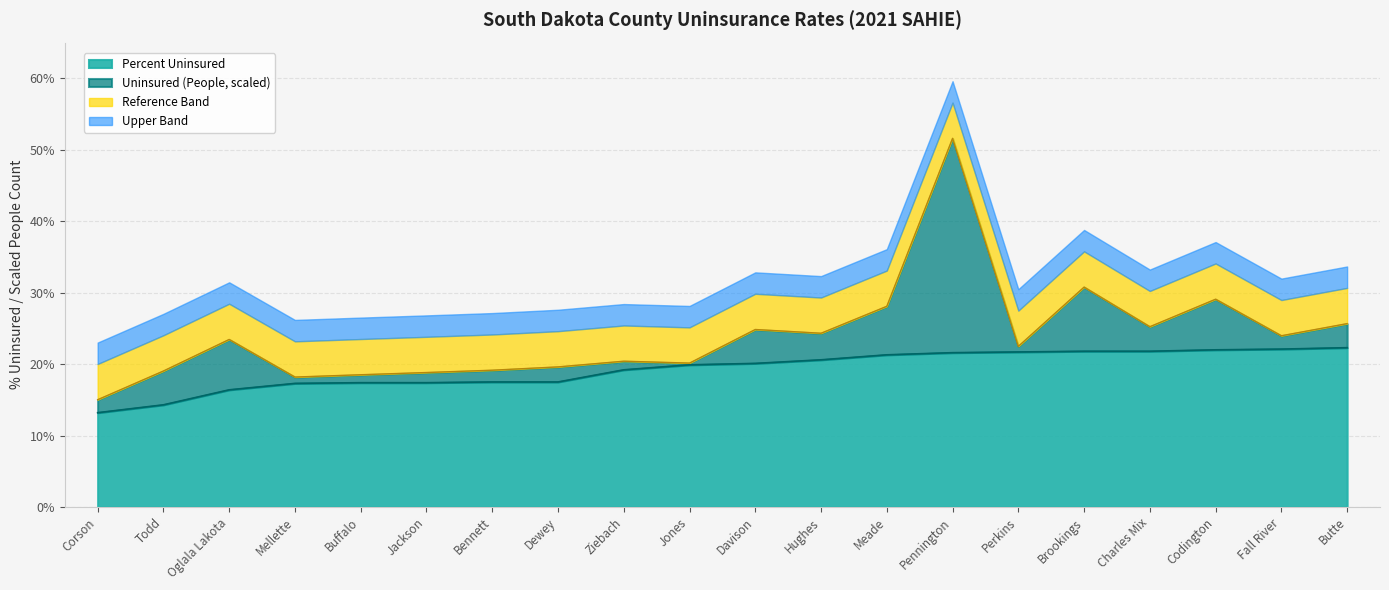

Reading left to right, transcribe all the data shown in this chart.

13.2	14.3	16.4	17.3	17.4	17.4	17.5	17.5	19.2	19.9	20.1	20.6	21.3	21.6	21.7	21.8	21.8	22.0	22.1	22.3